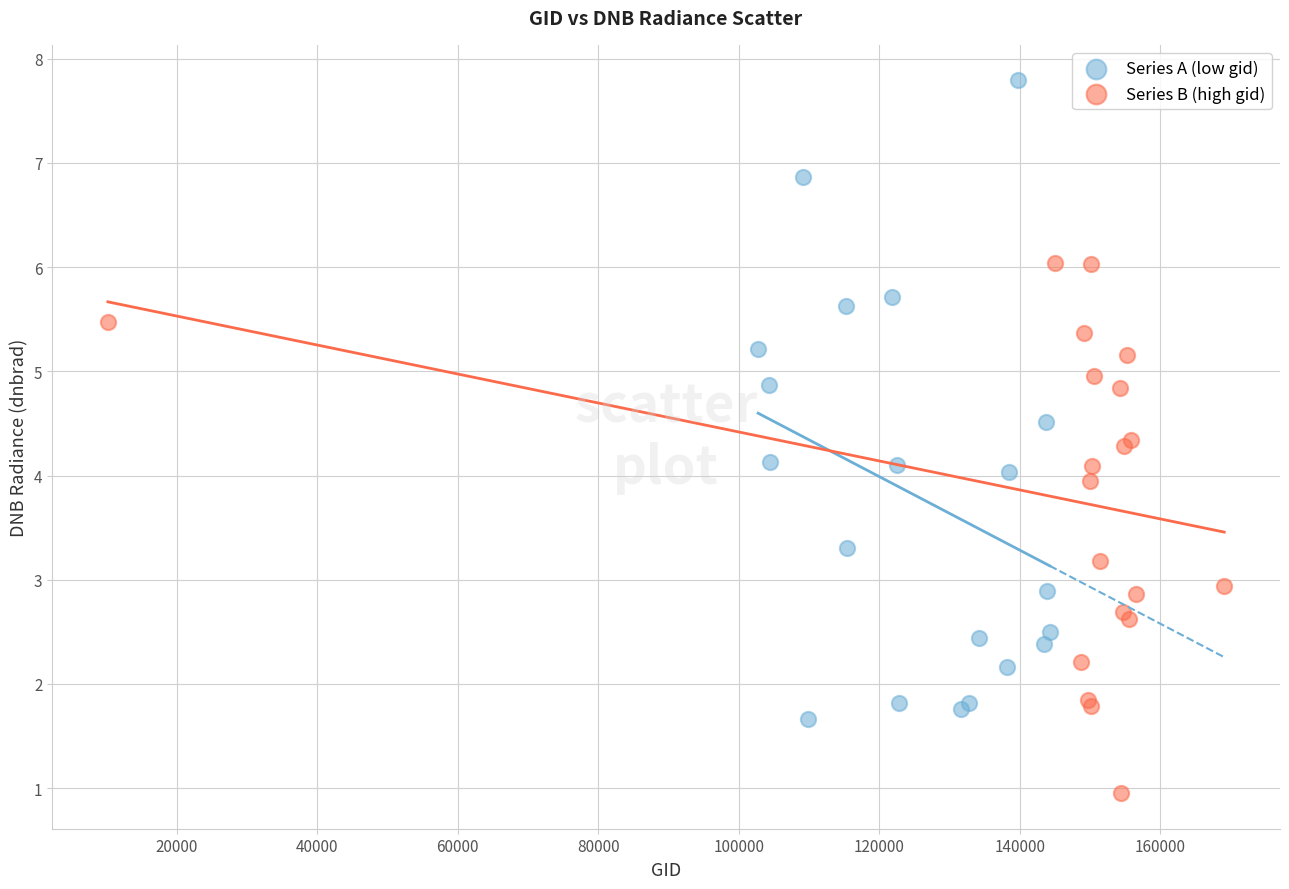

Which series reaches the minimum Y coordinate?

Series B (high gid)